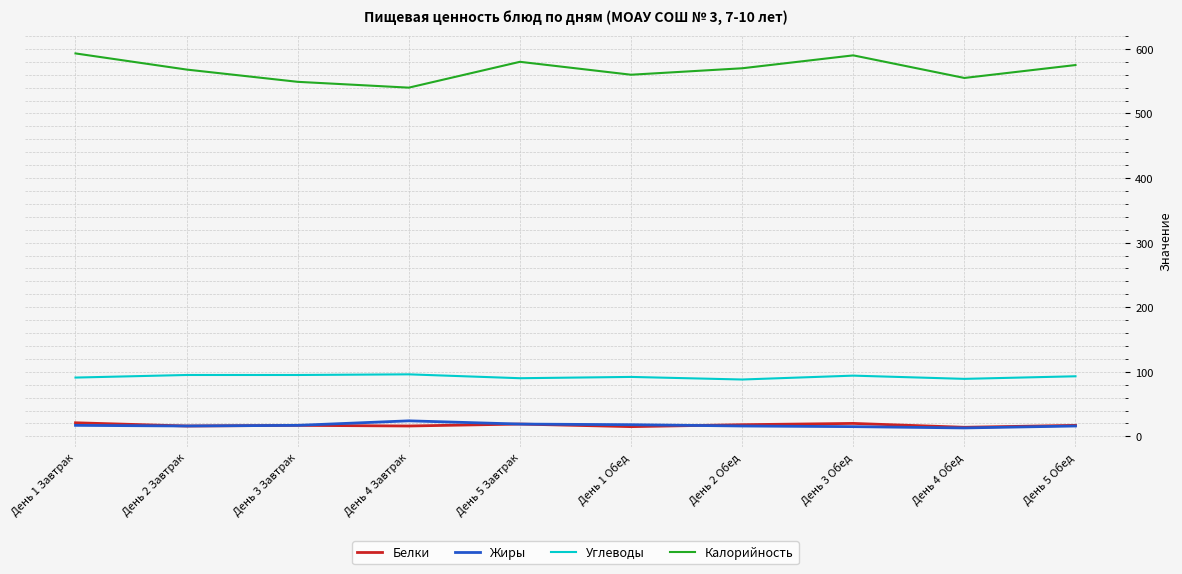

True or false: Углеводы and Белки cross at least once.

False